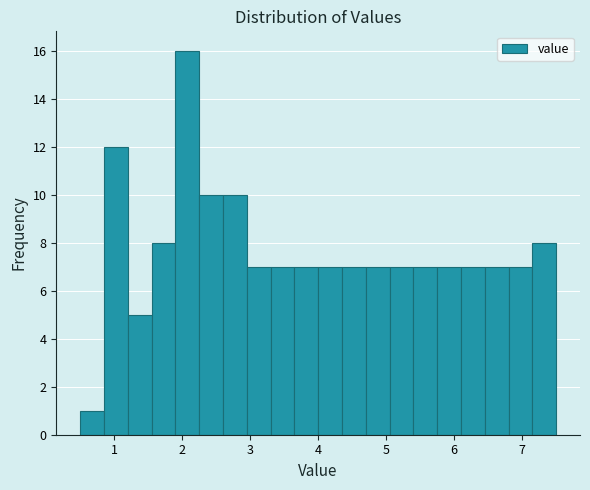

Read against the x-axis, roughly where is the centre of the tallest bar?

2.1